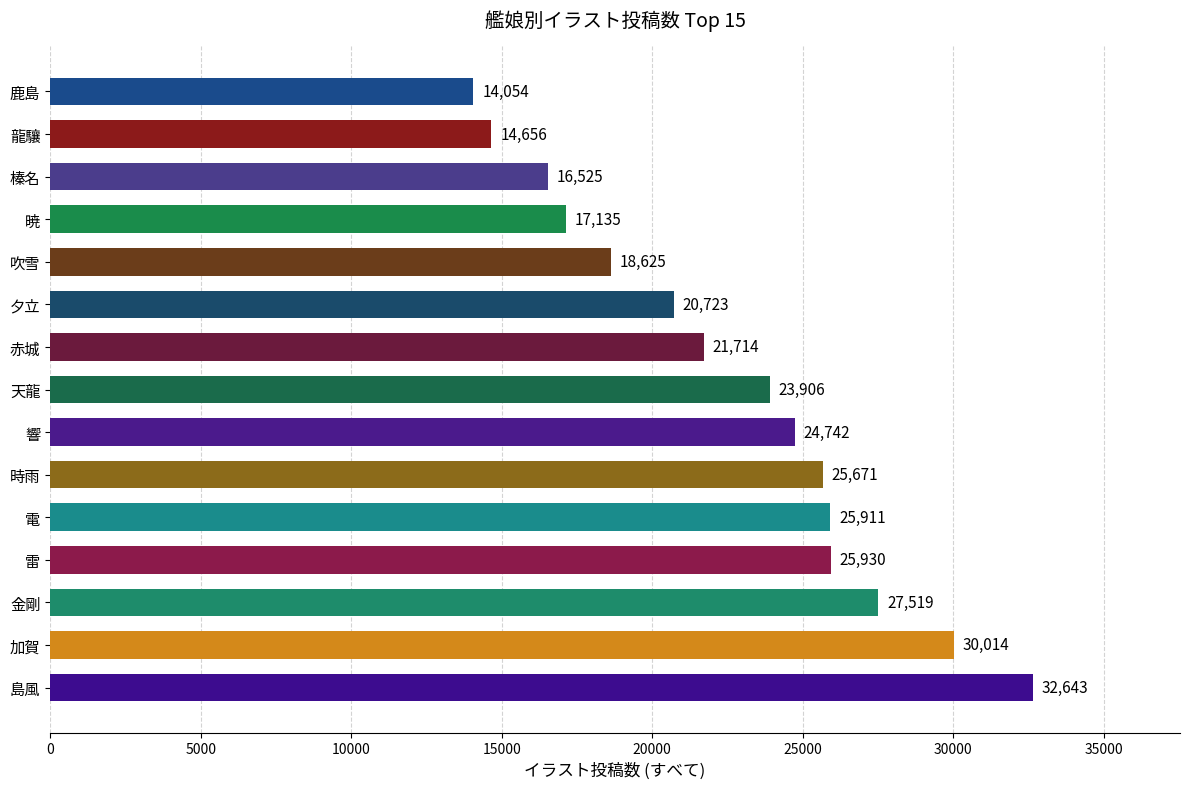

Reading bottom to top, list all the values displayed in this chart.

32643	30014	27519	25930	25911	25671	24742	23906	21714	20723	18625	17135	16525	14656	14054